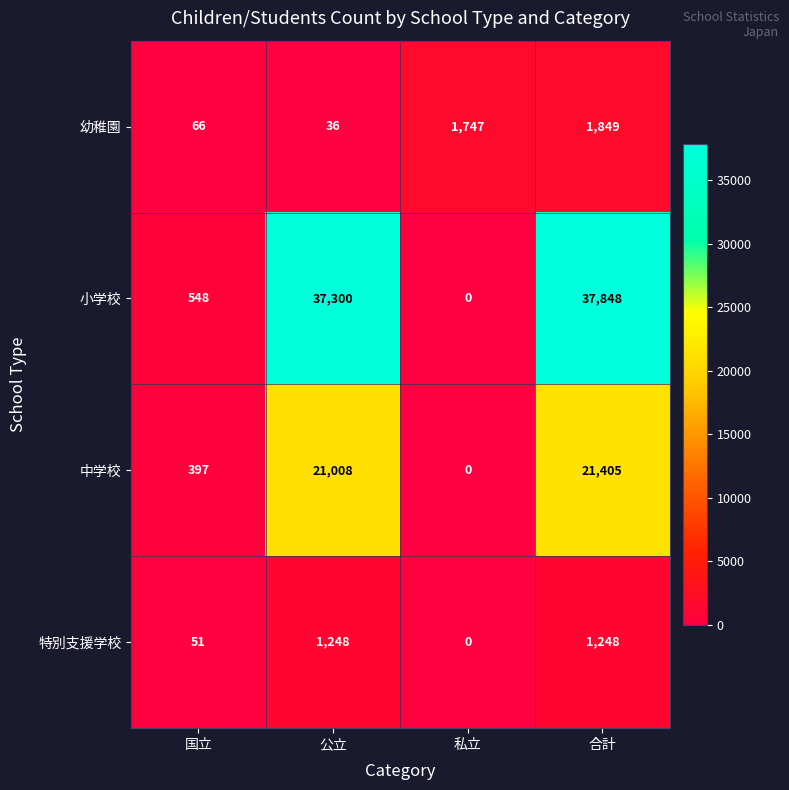

Rank the series at 公立 from highest to lowest value.

小学校, 中学校, 特別支援学校, 幼稚園